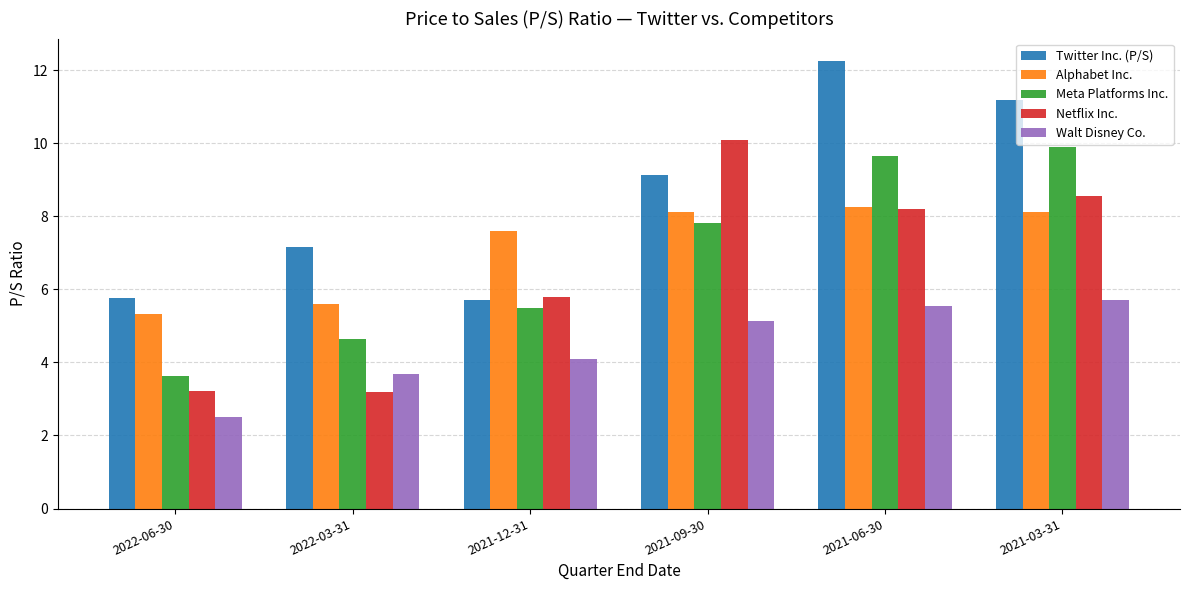

Which label corresponds to the largest value in the chart?

2021-06-30